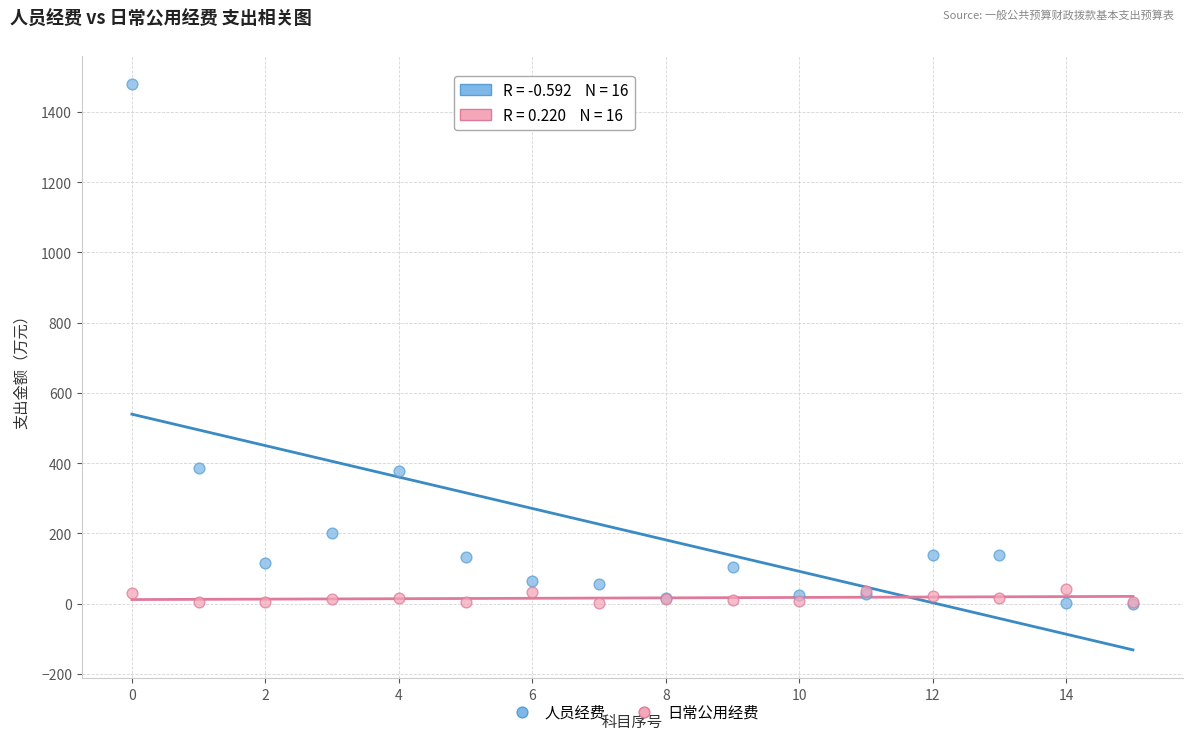

Which series has the largest Y range (max minus min)?

人员经费